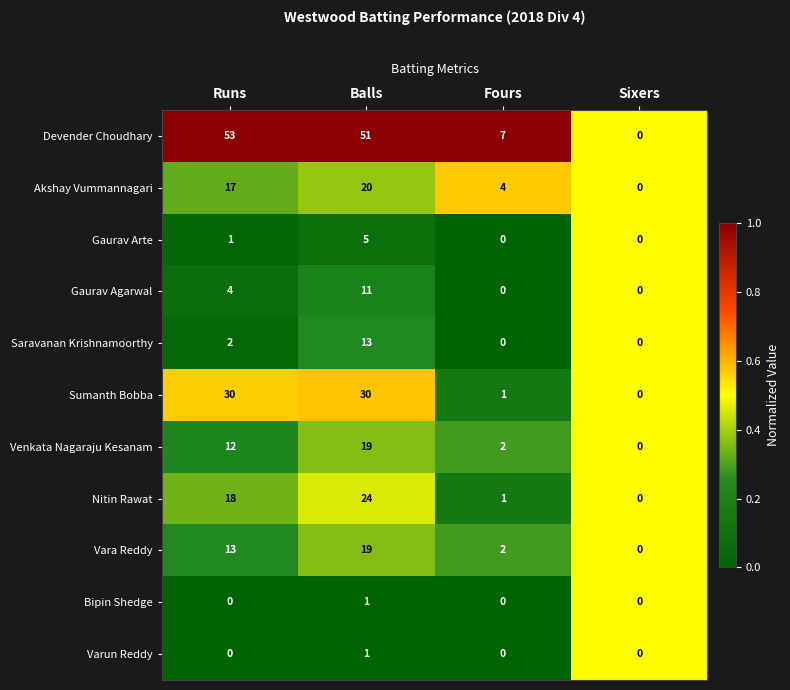

List the labels in order of Venkata Nagaraju Kesanam value, smallest first.

Sixers, Fours, Runs, Balls